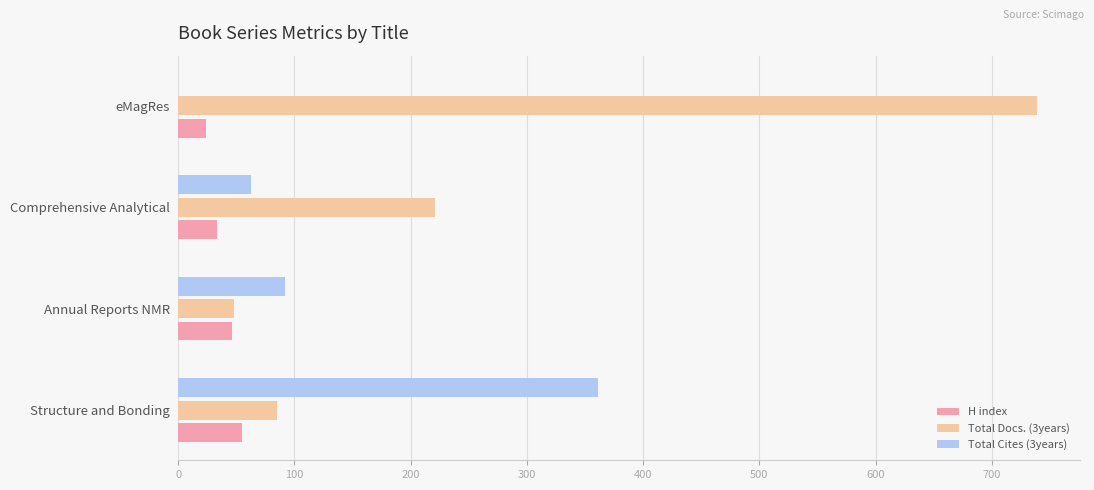

What is the approximate value of H index at eMagRes?

24